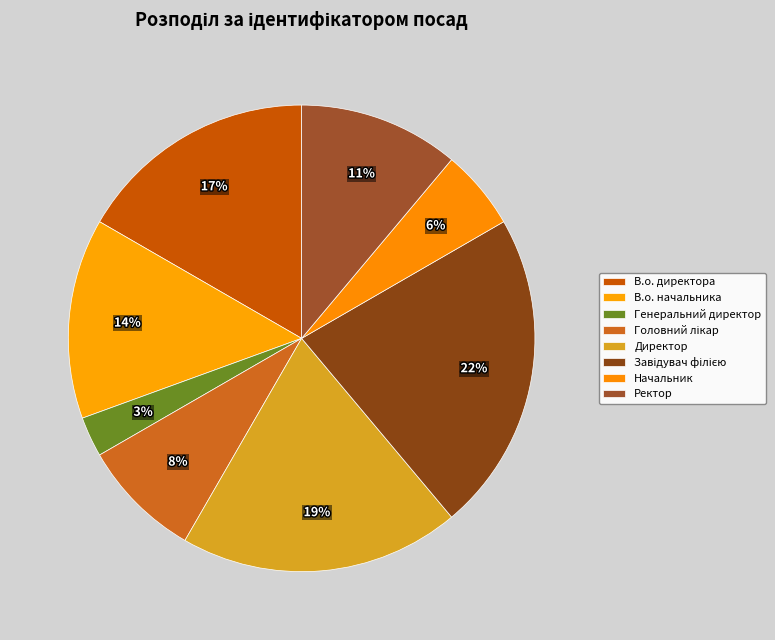

How much of the chart is everything except В.о. директора?

83.3%